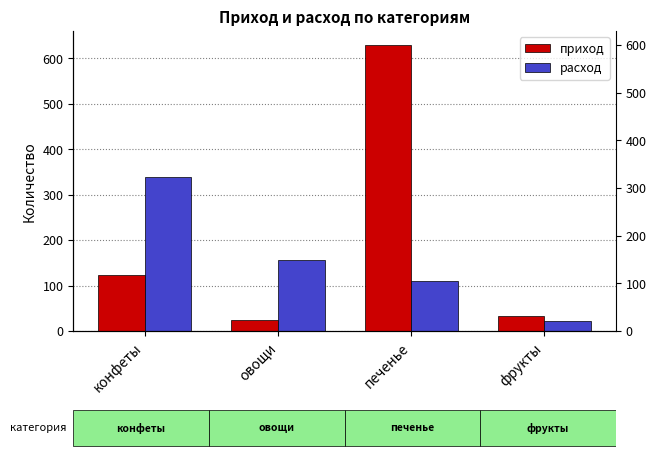

Which label corresponds to the smallest value in the chart?

фрукты